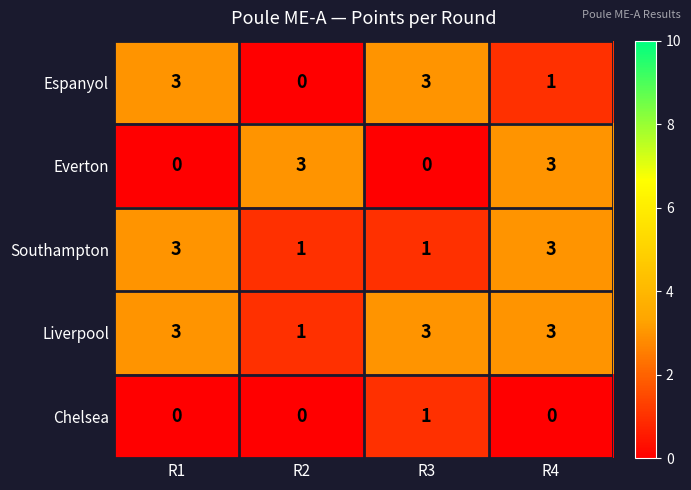

Read the Southampton value at R1.

3